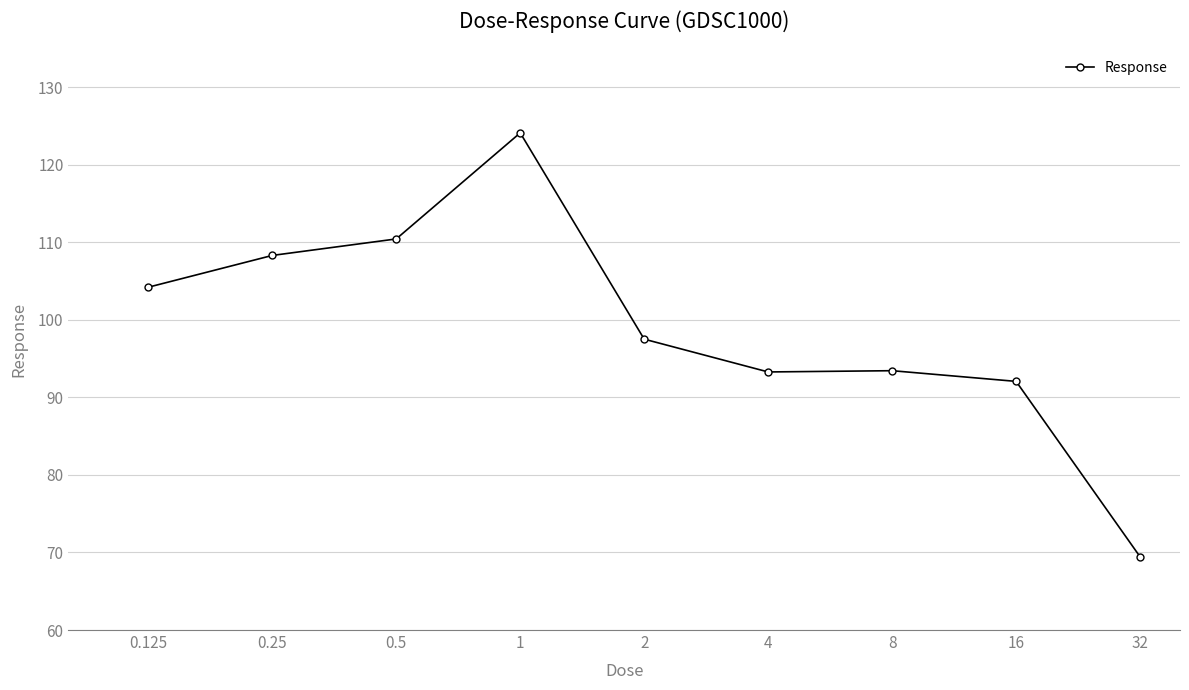

What is the greatest value displayed?

124.1